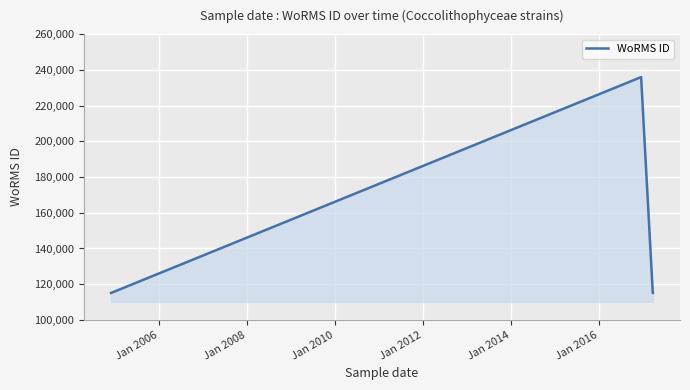

Count the number of data series in this chart.

1